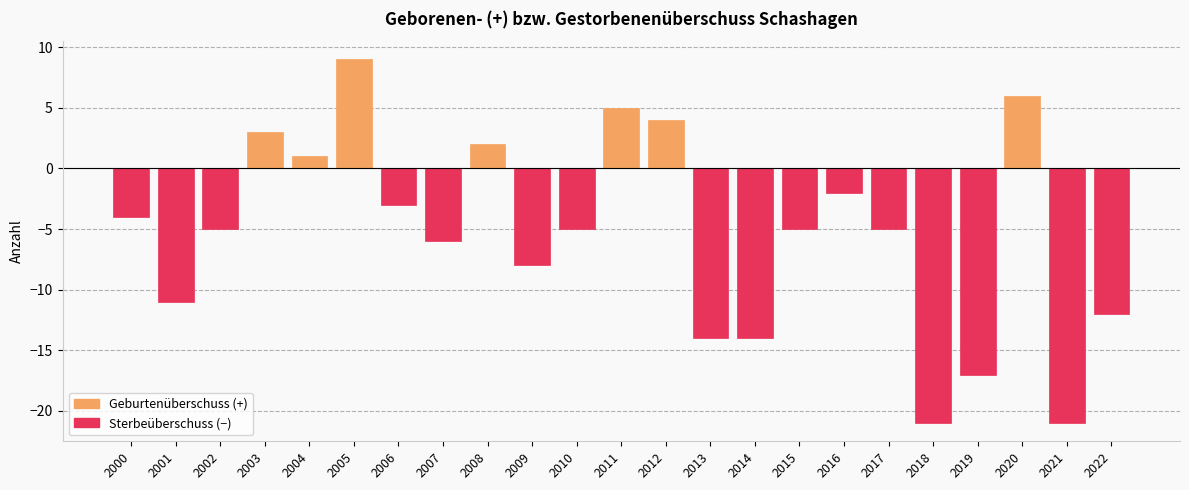

What is the value of the 16th bar from the left?

-5